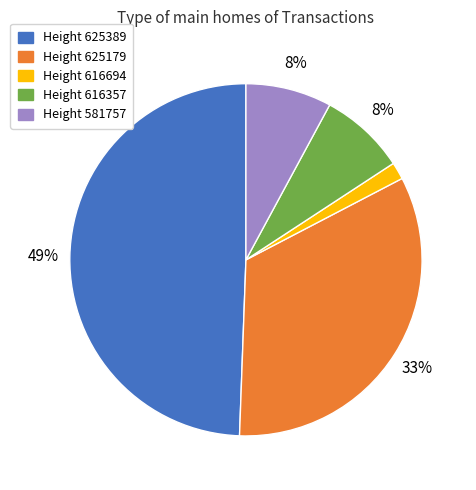

To the nearest percent, what is the average slice percentage?

20%